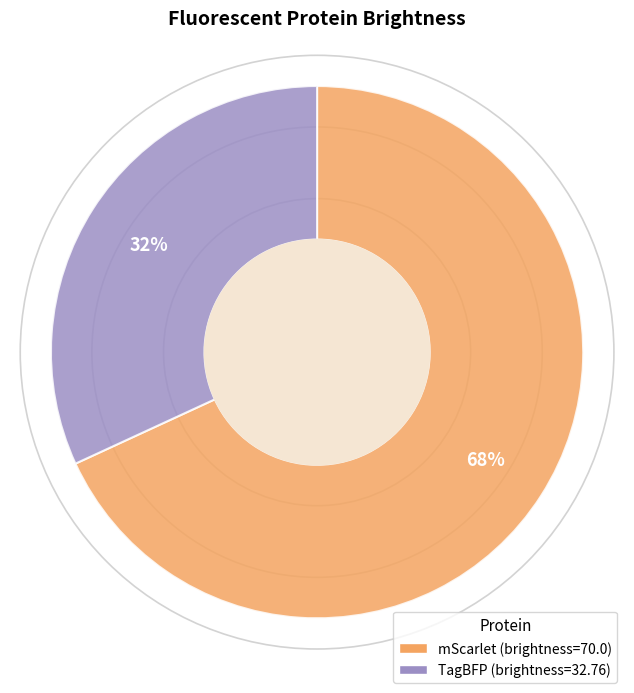

To the nearest percent, what is the combined percentage of mScarlet and TagBFP?

100%